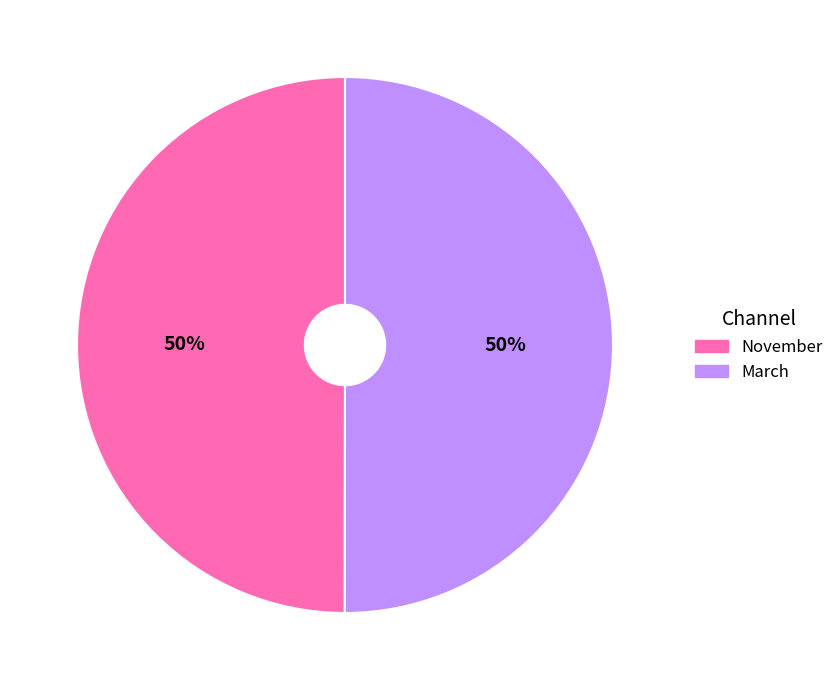

To the nearest percent, what is the average slice percentage?

50%